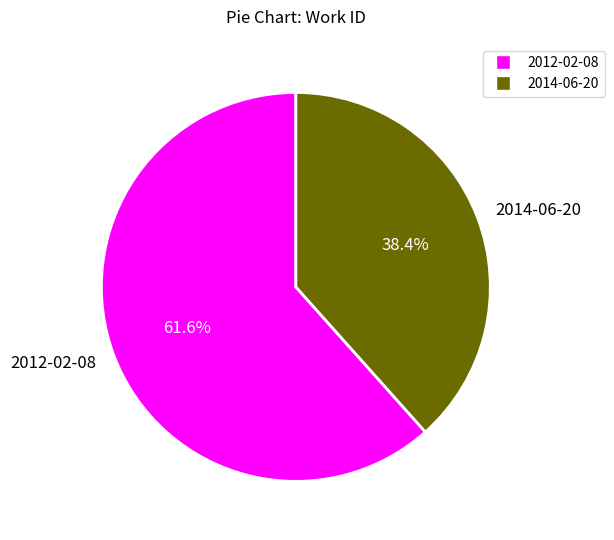

How many segments does this pie chart have?

2